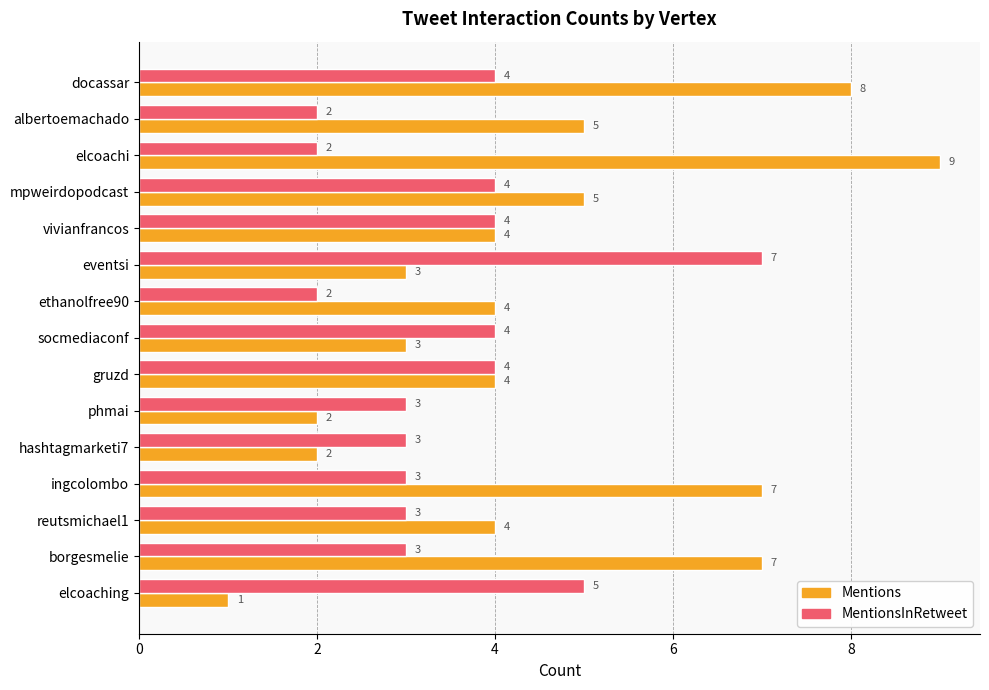

What is the greatest value displayed?

9